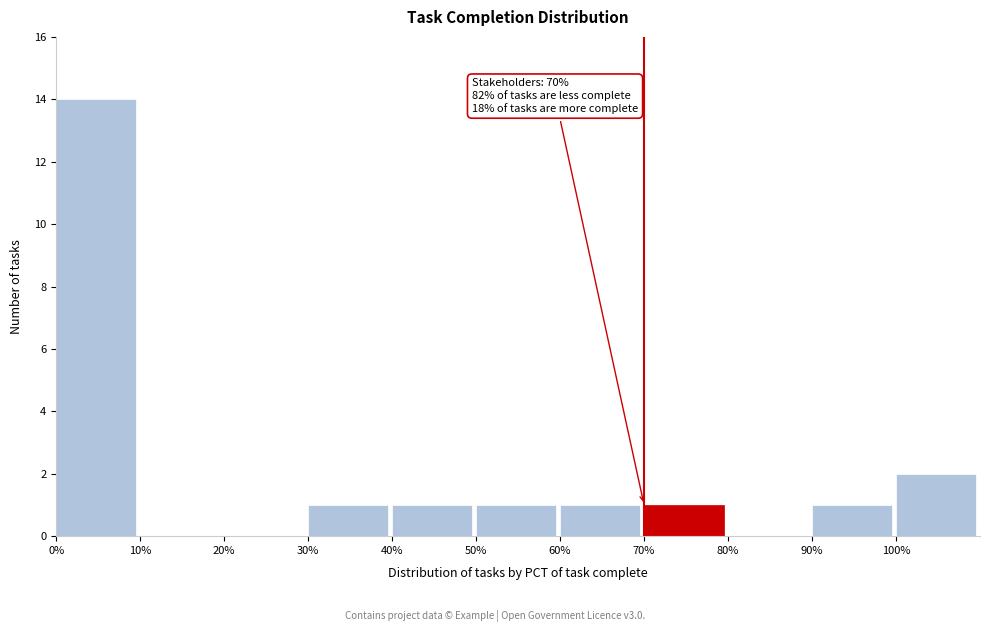

Reading left to right, transcribe all the data shown in this chart.

0%=14	10%=0	20%=0	30%=1	40%=1	50%=1	60%=1	70%=1	80%=0	90%=1	100%=2